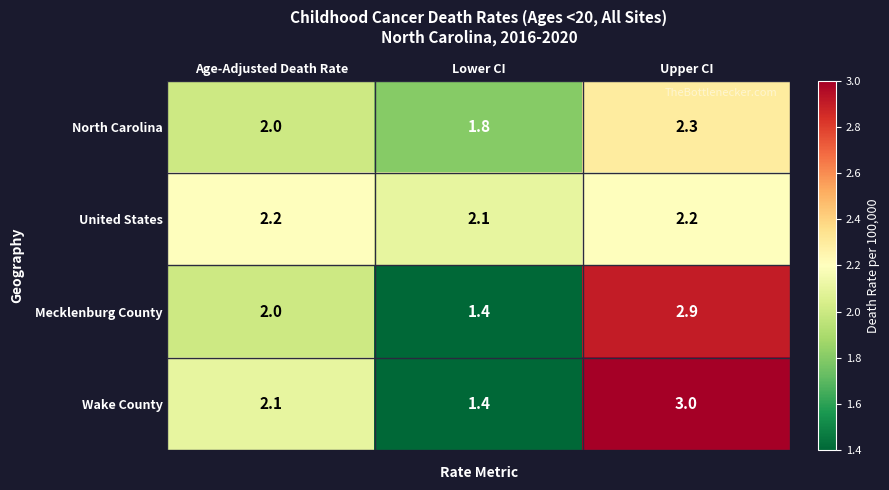

At how many categories does at least one series exceed 2?

3